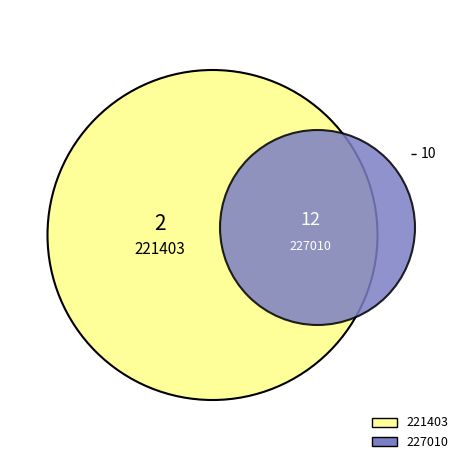

To the nearest percent, what is the average slice percentage?

50%